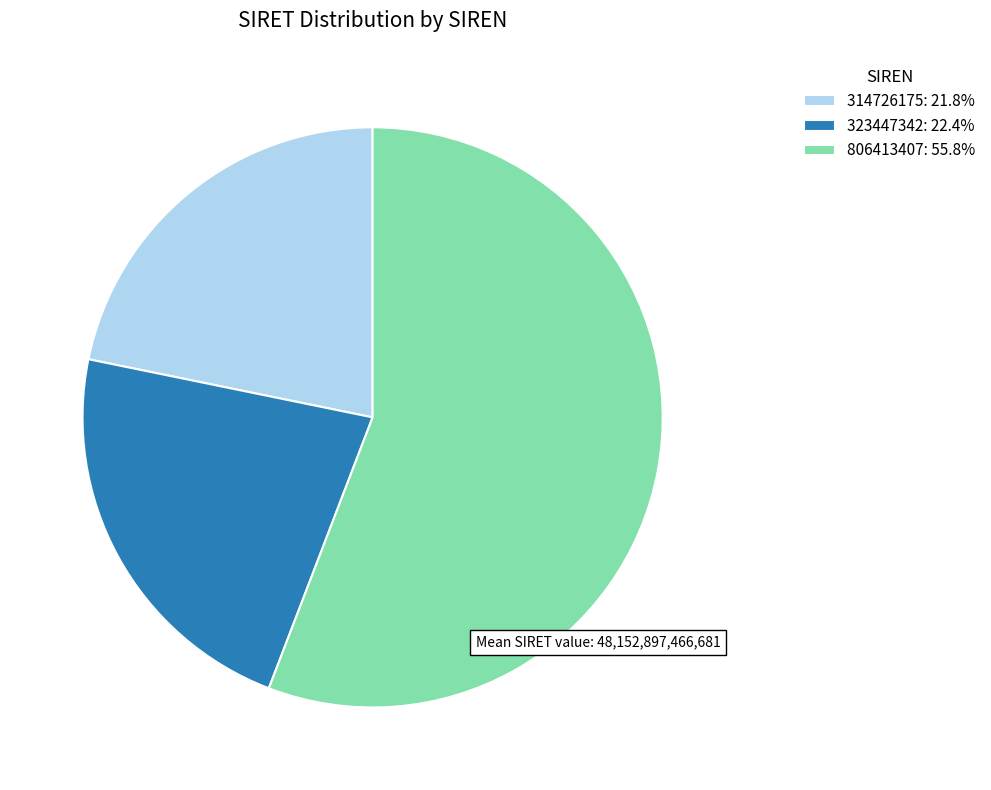

True or false: 323447342 accounts for 32% of the total.

False